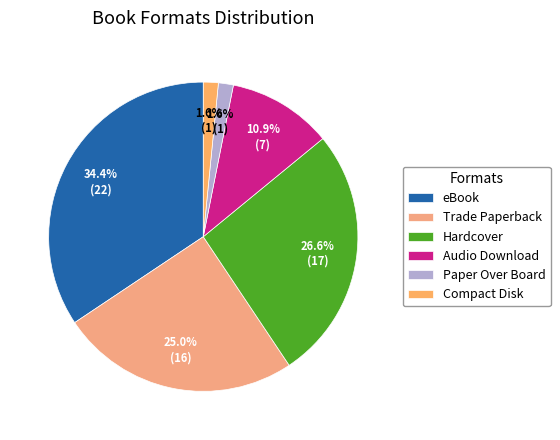

What is the change in value from Trade Paperback to Audio Download?

-9